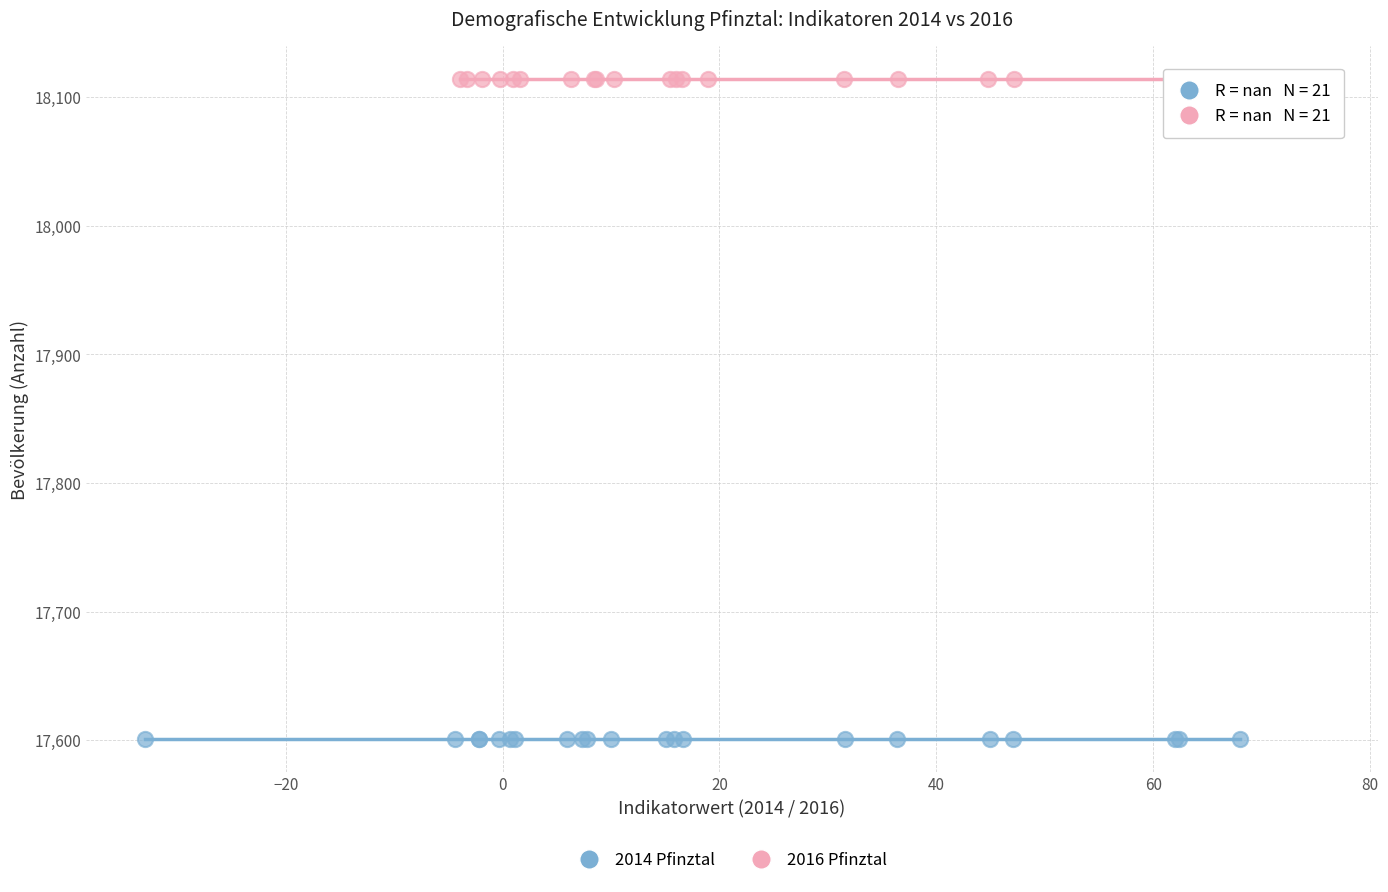

Which series reaches the maximum Y coordinate?

2016 Pfinztal